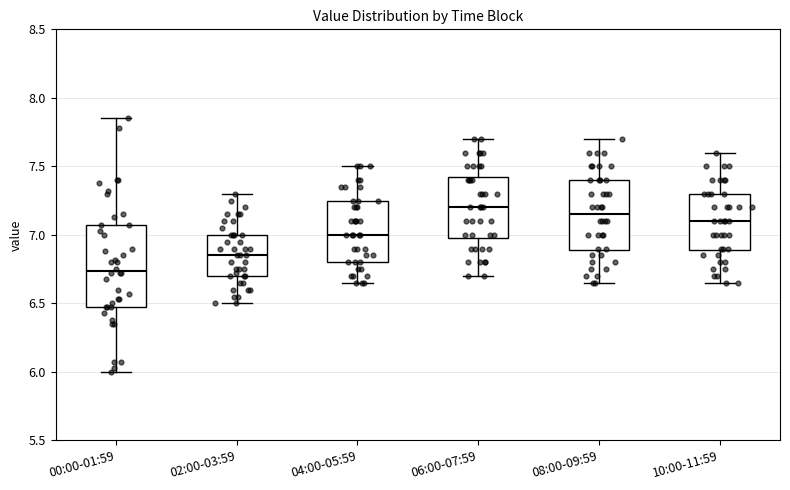

Comparing the boxes themselves (not the whiskers), which one is the tallest?

00:00-01:59